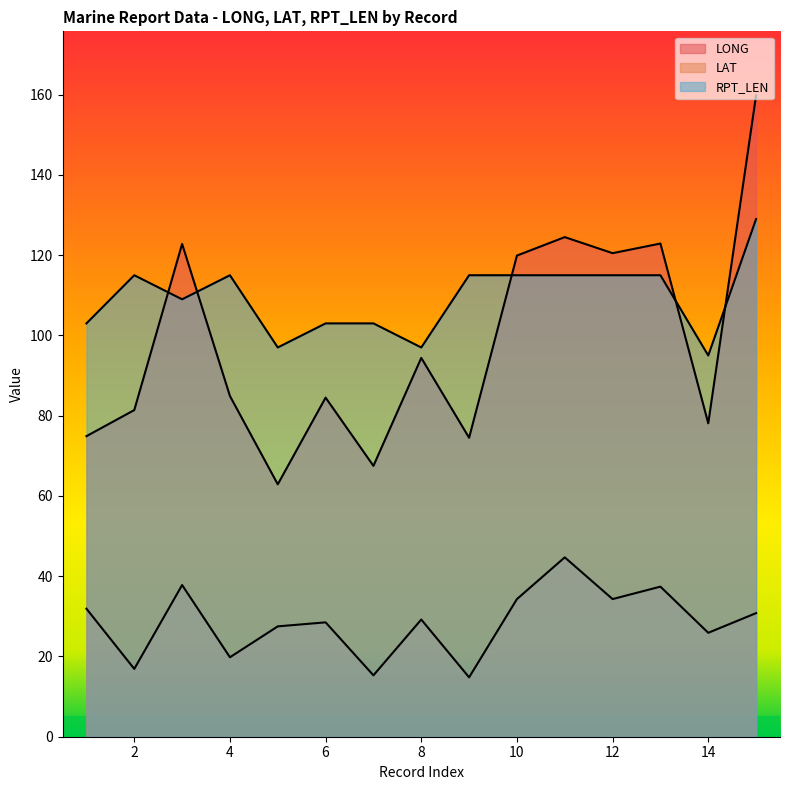

How many distinct data groups are displayed?

3